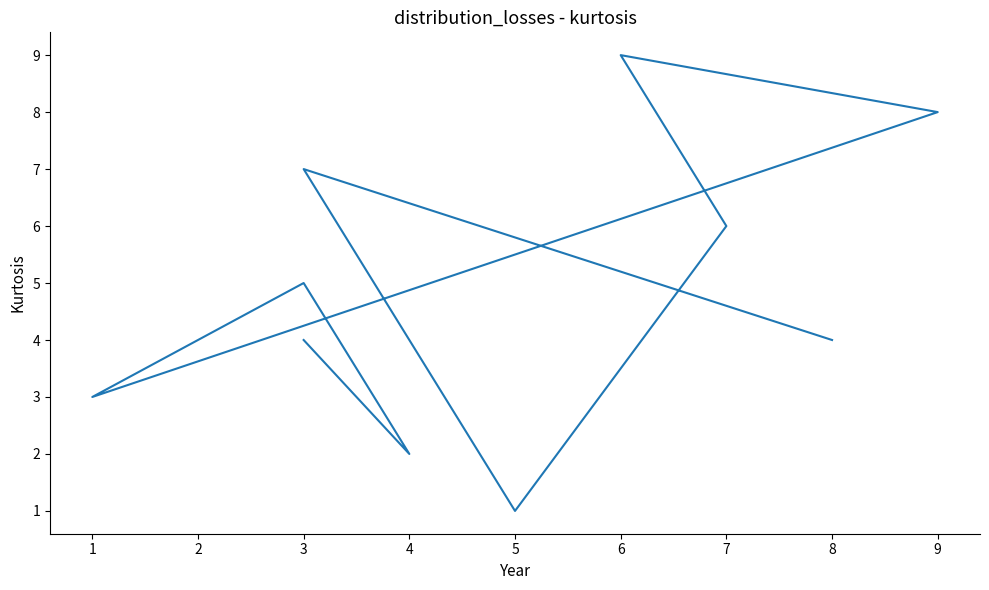

How many lines are shown in the chart?

1